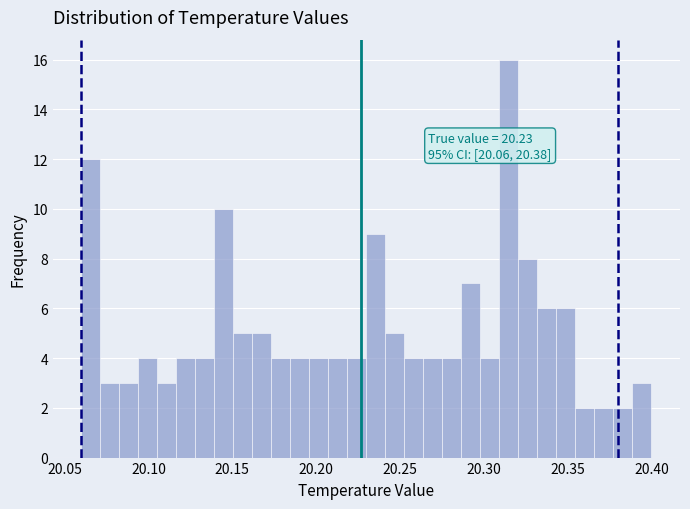

Around what value on the x-axis is the tallest bar? Give the approximate position of its centre, as read against the axis.

20.315